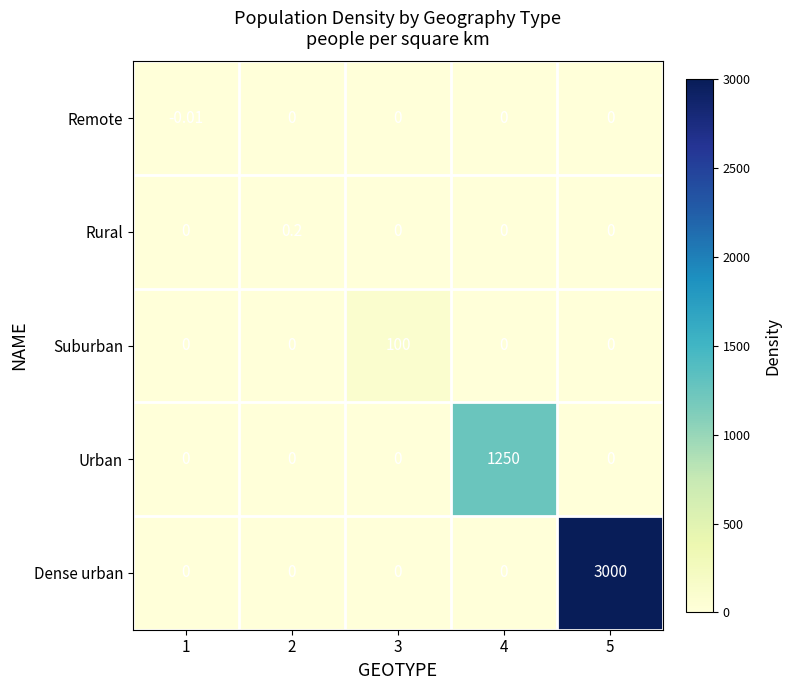

Which series has the largest total across all categories?

Dense urban